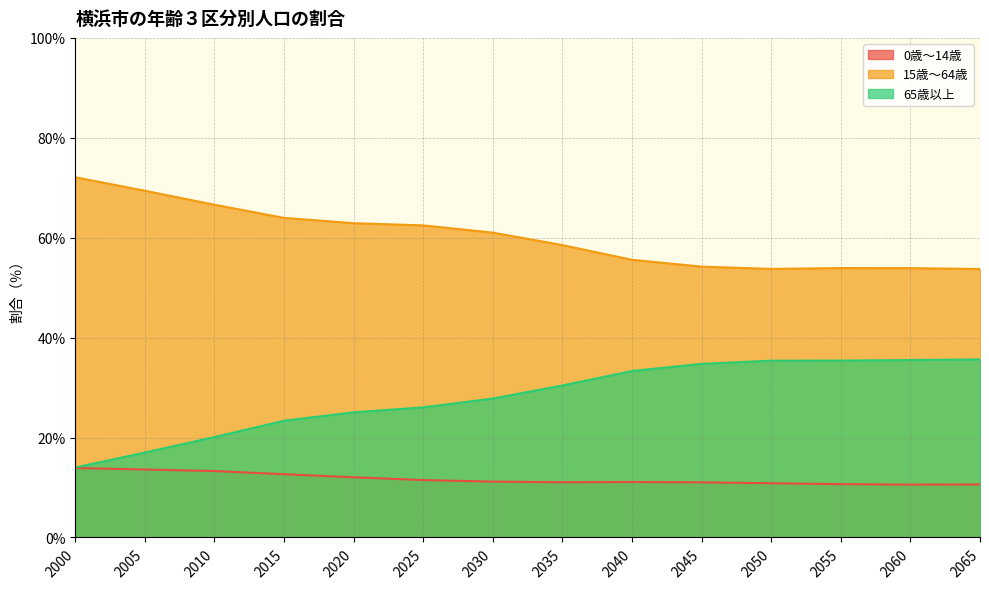

Rank the categories by 65歳以上 value from highest to lowest.

2065, 2060, 2055, 2050, 2045, 2040, 2035, 2030, 2025, 2020, 2015, 2010, 2005, 2000